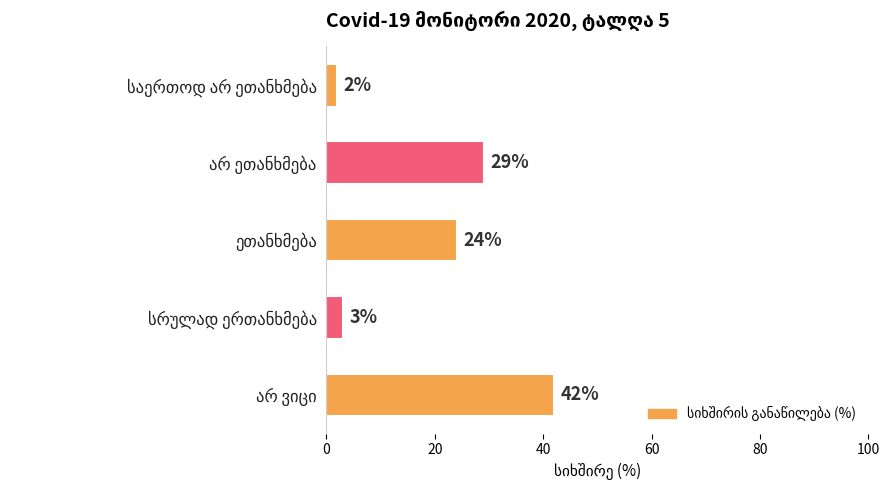

Does the chart contain stacked bars?

No